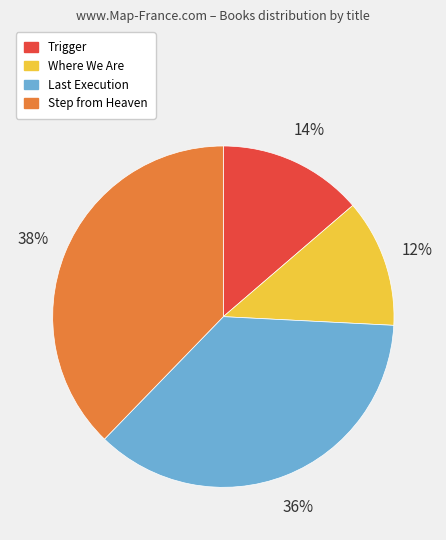

Does any single category account for the majority?

No